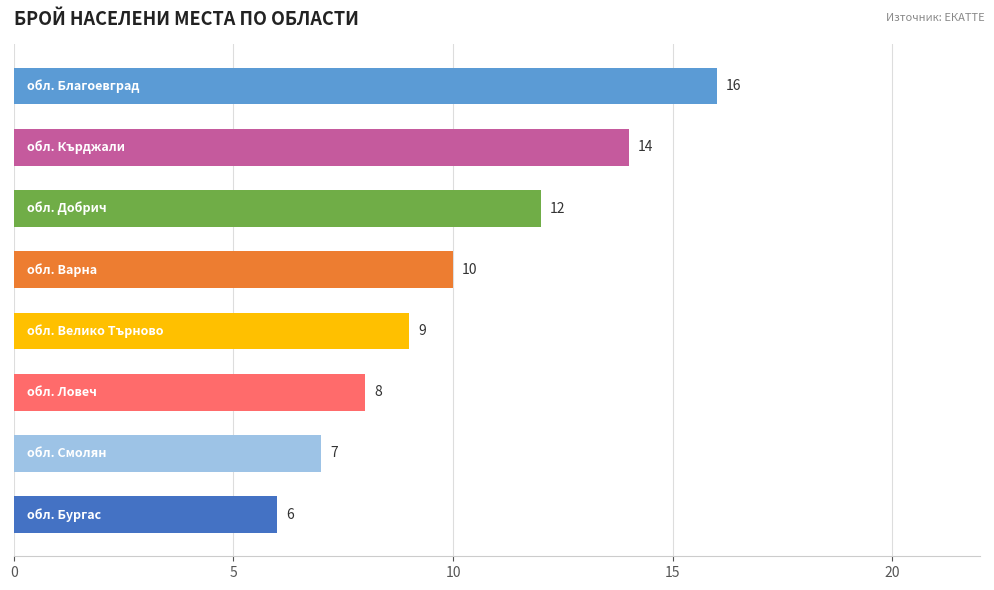

What is the difference between the maximum and second lowest values?

9